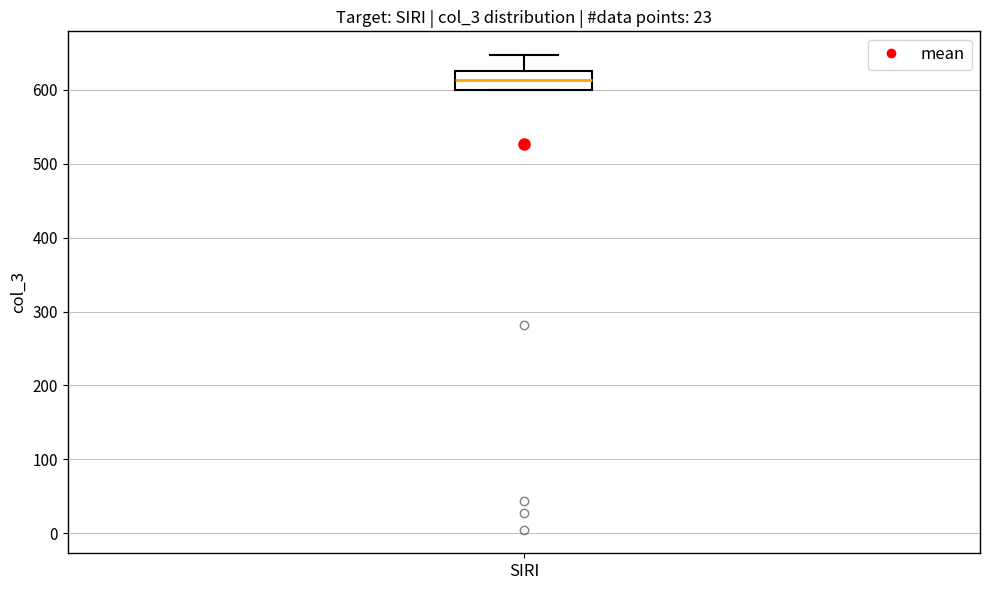

Transcribe this box plot: give where the median line is, the range the box spans, and where the two whiskers end, as read against the y-axis. The values are not printed on the chart, so give them approximately, as read against the axis.

median 610, box 600 to 630, whiskers 600 to 650